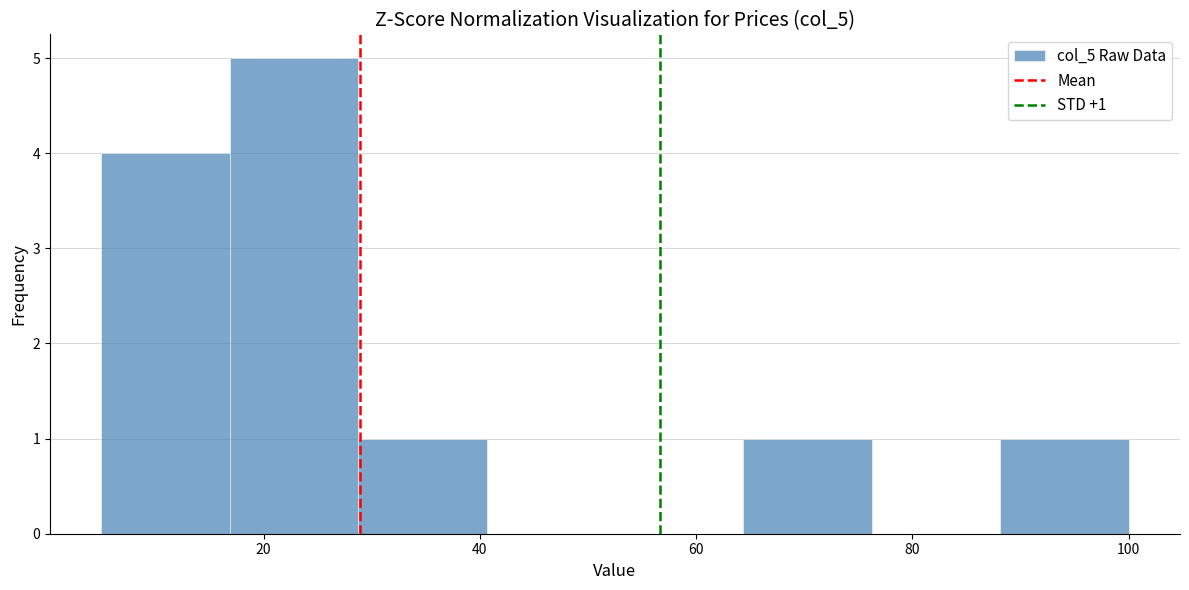

Over which range of the x-axis is the bar tallest?

16 to 28